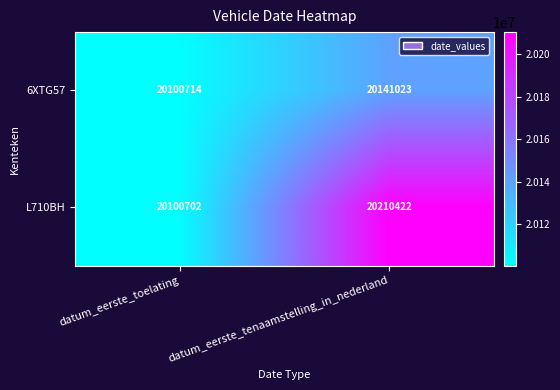

What is the difference between the maximum and minimum values in the L710BH series?

109720